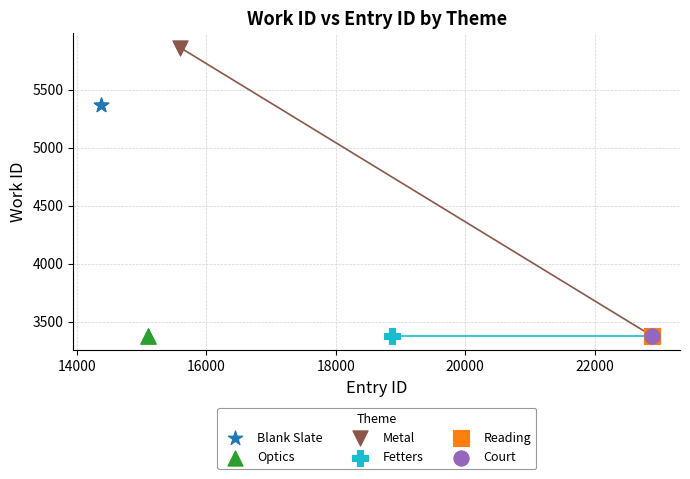

Which series reaches the maximum Y coordinate?

Metal